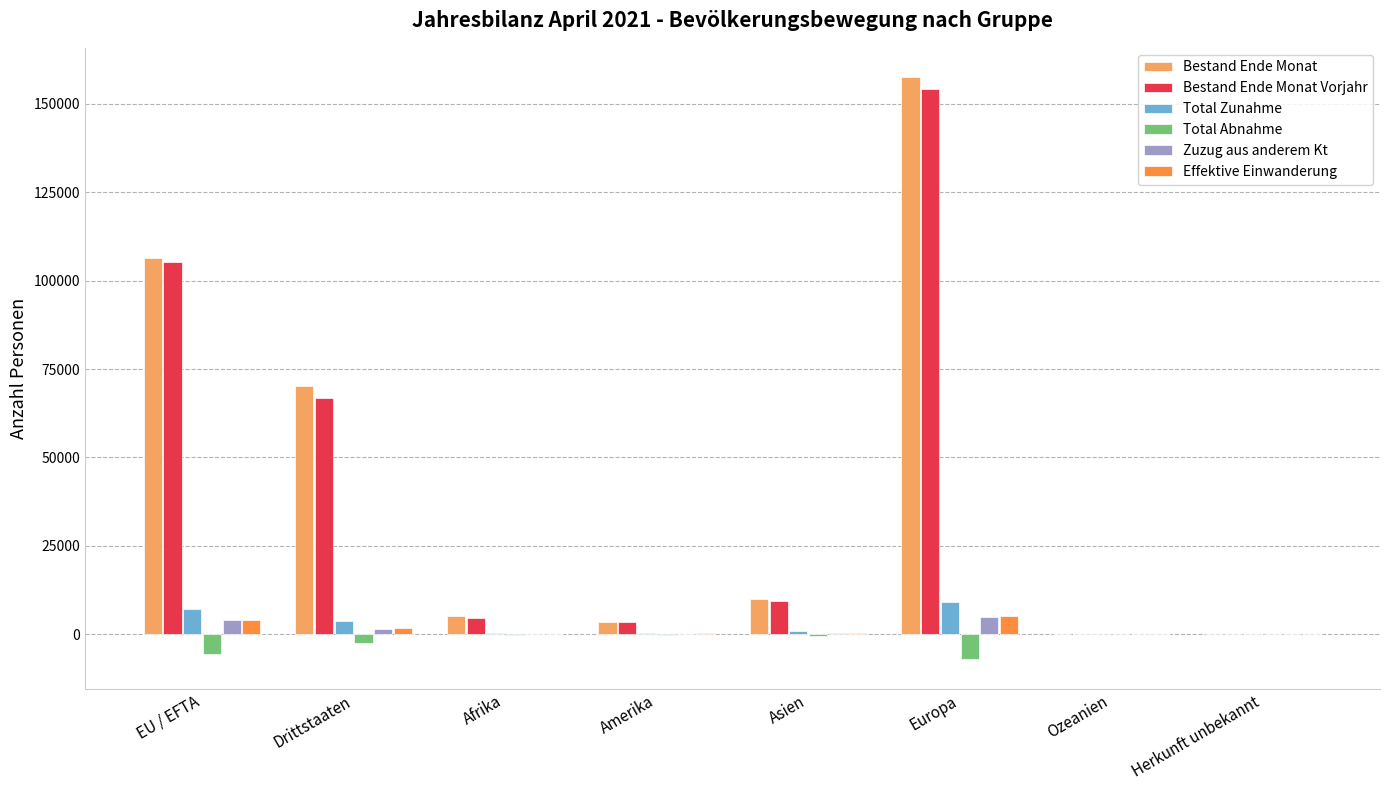

Which series has the widest spread of values?

Bestand Ende Monat